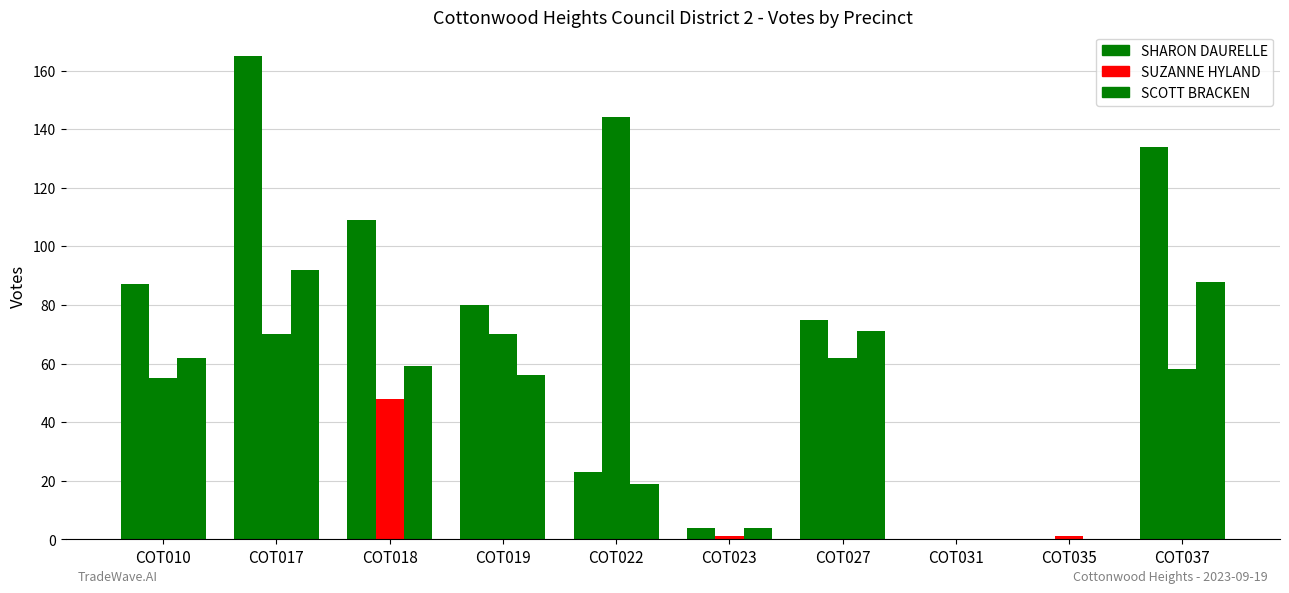

How many data points does each series have?

10